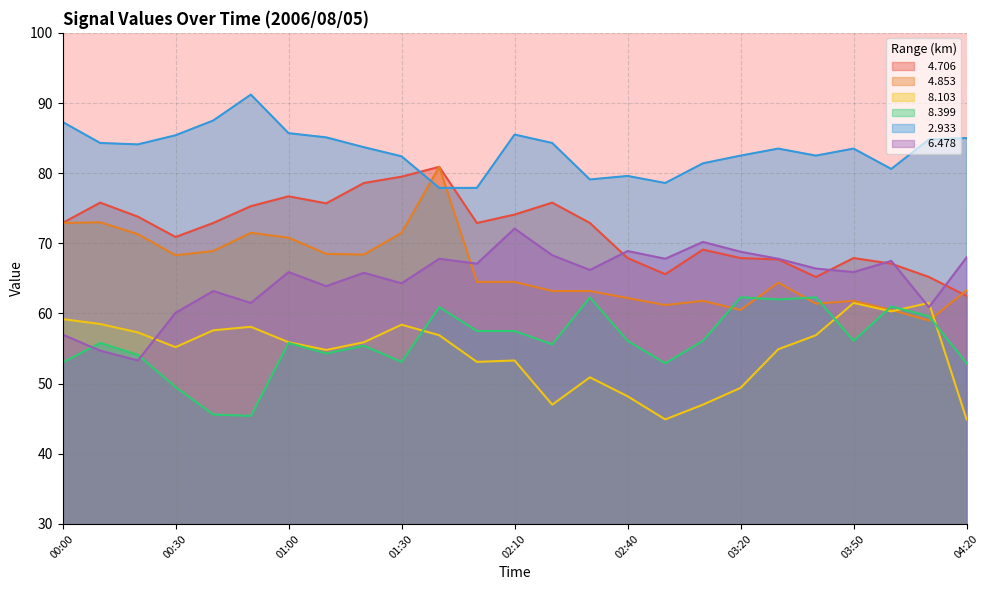

True or false:   8.103 has more than 0 points higher than both neighbors.

True